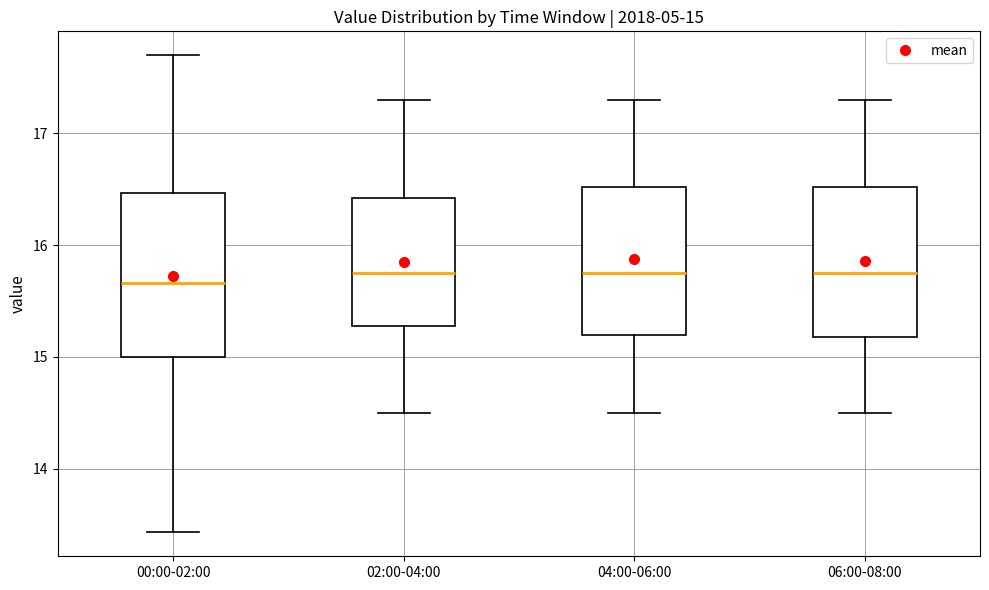

Comparing the boxes themselves (not the whiskers), which one is the tallest?

00:00-02:00